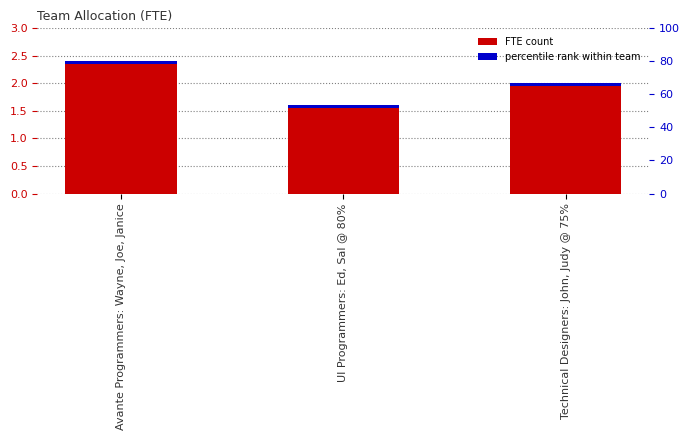

What is the difference between the values at Avante Programmers: Wayne, Joe, Janice and UI Programmers: Ed, Sal @ 80%?

0.8